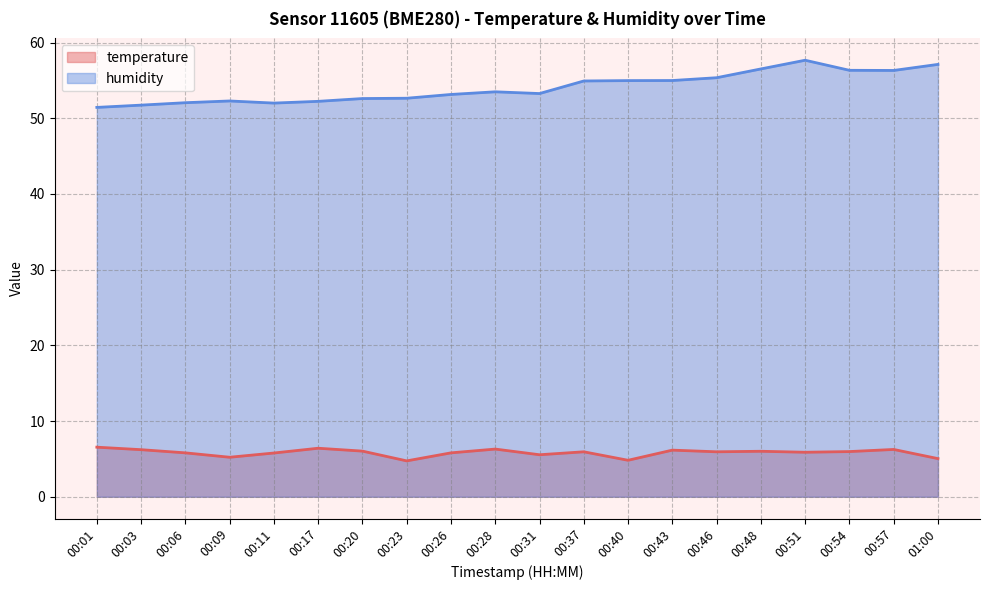

Which series has the largest total across all categories?

humidity